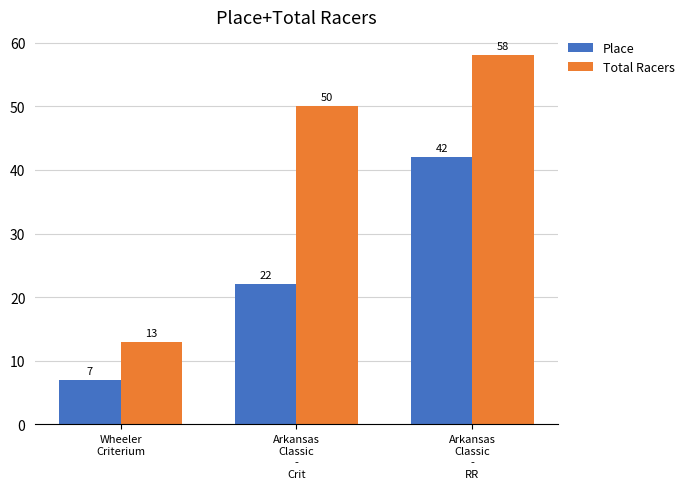

Is it true that Total Racers equals 58 at Arkansas
Classic
-
RR?

True